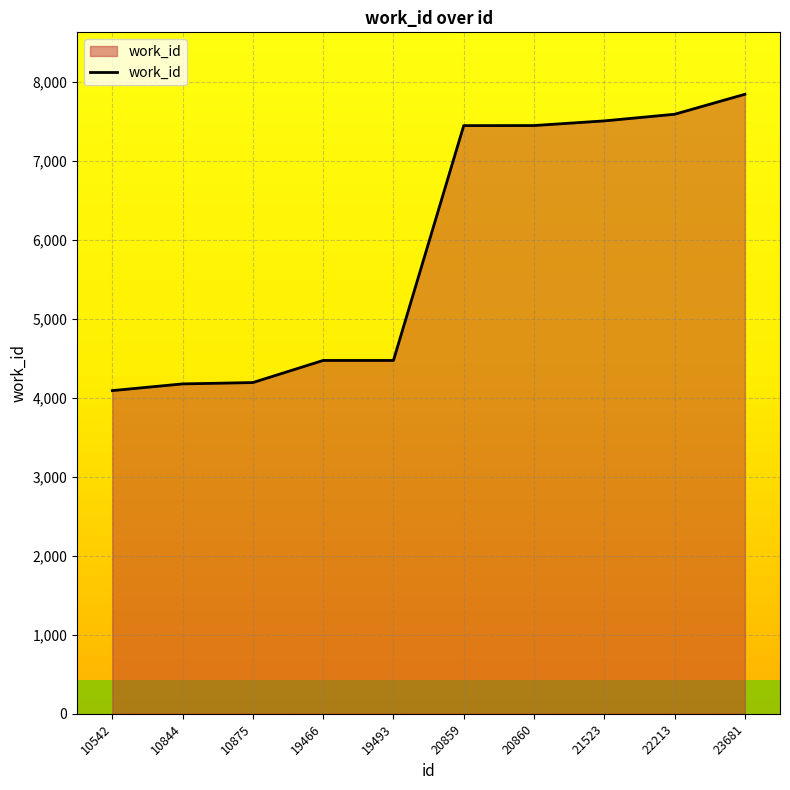

The chart shows a value of 7593 at 22213. True or false?

True